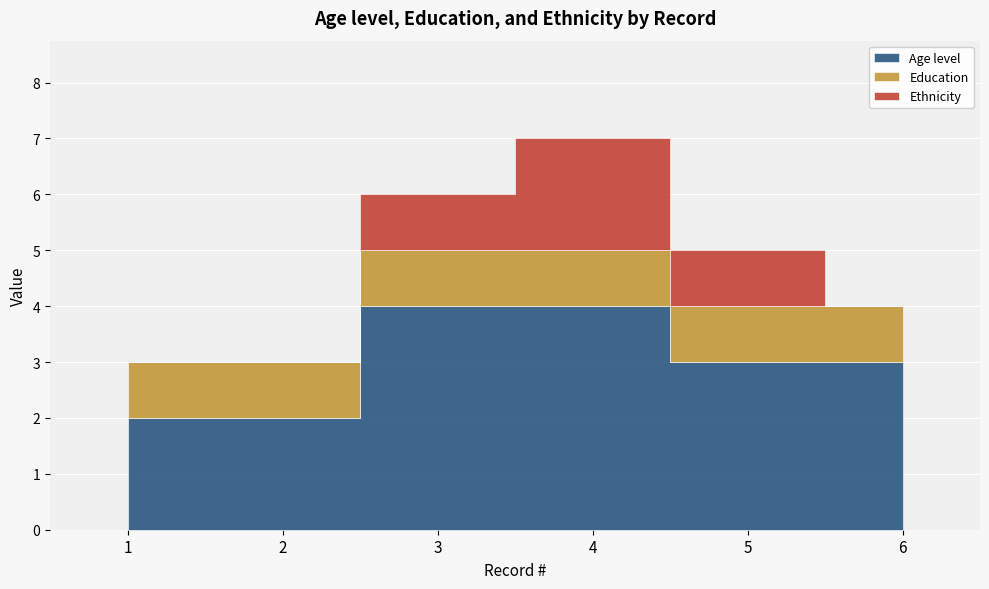

Reading left to right, list all the values displayed in this chart.

Age level: 1=2	2=2	3=4	4=4	5=3	6=3
Education: 1=1	2=1	3=1	4=1	5=1	6=1
Ethnicity: 1=0	2=0	3=1	4=2	5=1	6=0